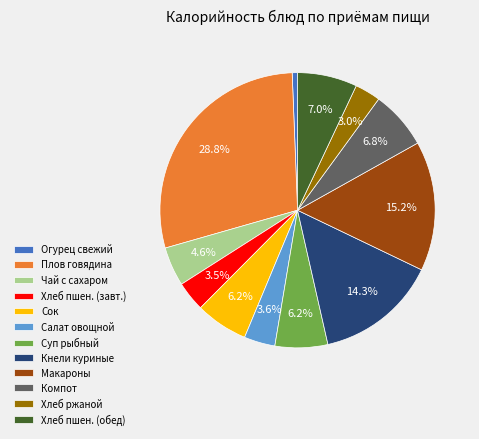

To the nearest percent, what is the difference between the largest and smallest slice percentages?

28%